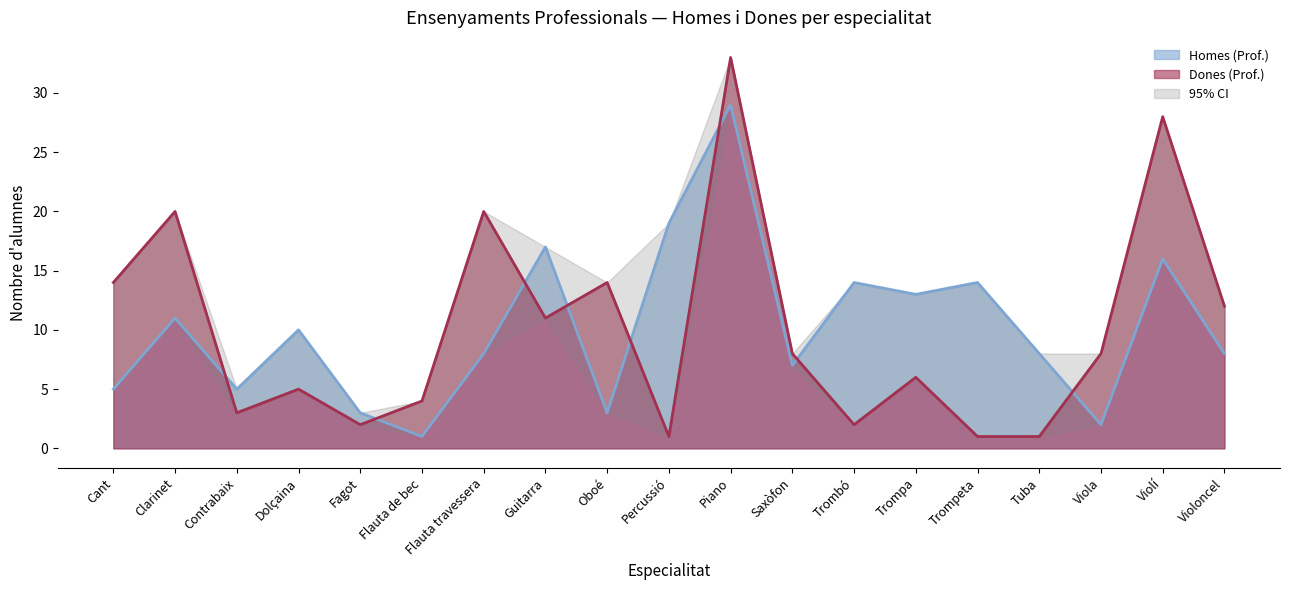

Is the value of Dones (Prof.) at Percussió greater than the value of Homes (Prof.) at Trombó?

No